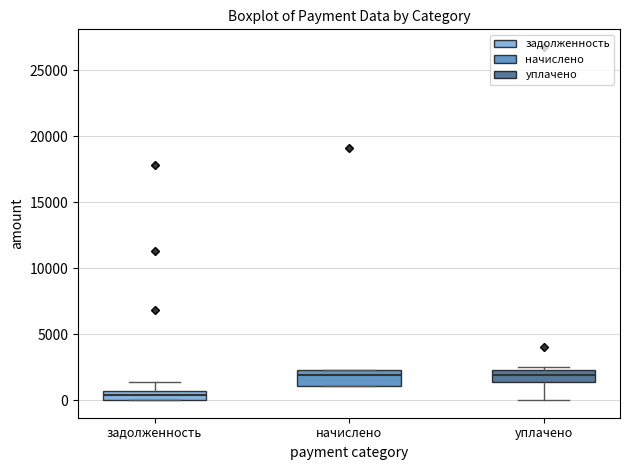

Where does the median line of the box for начислено sit on the y-axis? The values are not printed on the chart, so give them approximately, as read against the axis.

2000